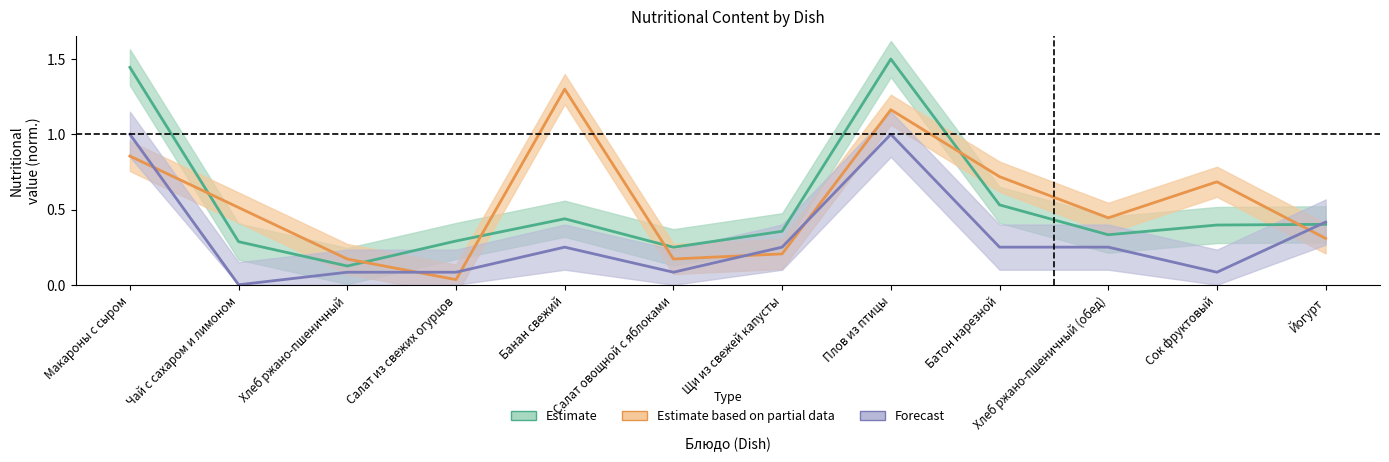

Reading left to right, what are all the values shown in this chart?

Калорийность: Макароны с сыром=1.4	Чай с сахаром и лимоном=0.3	Хлеб ржано-пшеничный=0.1	Салат из свежих огурцов=0.3	Банан свежий=0.4	Салат овощной с яблоками=0.2	Щи из свежей капусты=0.4	Плов из птицы=1.5	Батон нарезной=0.5	Хлеб ржано-пшеничный (обед)=0.3	Сок фруктовый=0.4	Йогурт=0.4
Белки: Макароны с сыром=1.0	Чай с сахаром и лимоном=0.0	Хлеб ржано-пшеничный=0.1	Салат из свежих огурцов=0.1	Банан свежий=0.2	Салат овощной с яблоками=0.1	Щи из свежей капусты=0.2	Плов из птицы=1.0	Батон нарезной=0.2	Хлеб ржано-пшеничный (обед)=0.2	Сок фруктовый=0.1	Йогурт=0.4
Углеводы: Макароны с сыром=0.9	Чай с сахаром и лимоном=0.5	Хлеб ржано-пшеничный=0.2	Салат из свежих огурцов=0.0	Банан свежий=1.3	Салат овощной с яблоками=0.2	Щи из свежей капусты=0.2	Плов из птицы=1.2	Батон нарезной=0.7	Хлеб ржано-пшеничный (обед)=0.4	Сок фруктовый=0.7	Йогурт=0.3